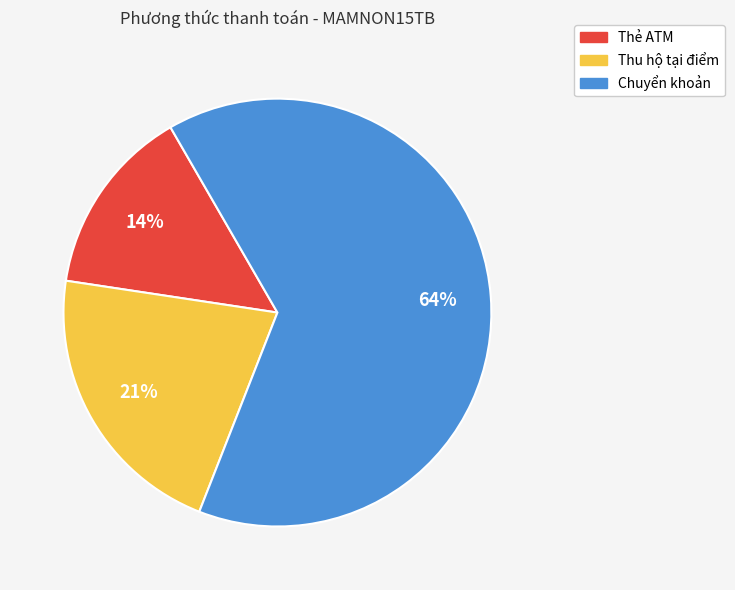

Which slice is the smallest?

Thẻ ATM